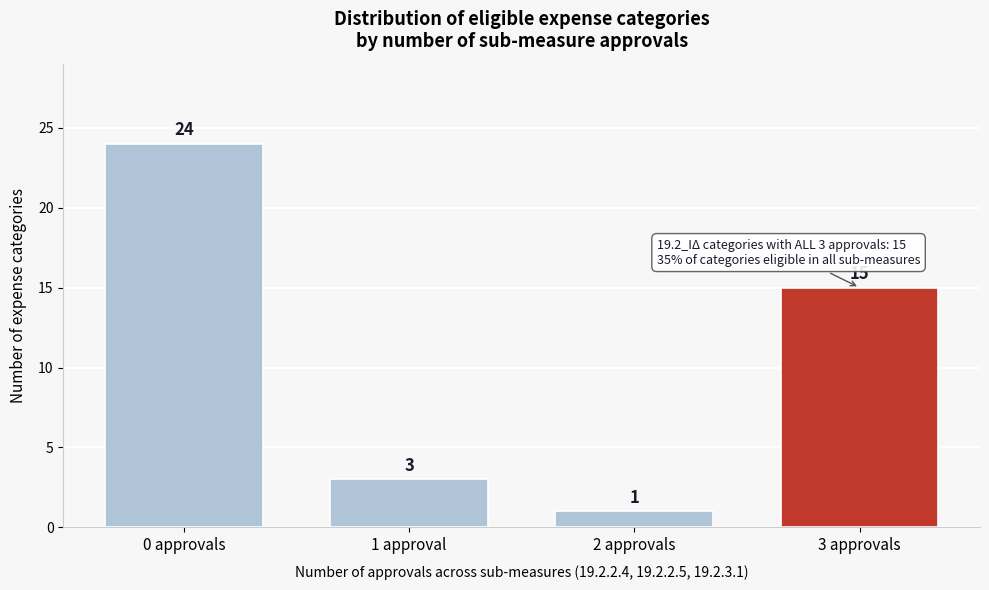

Reading right to left, extract all data points from this chart.

3 approvals=15	2 approvals=1	1 approval=3	0 approvals=24